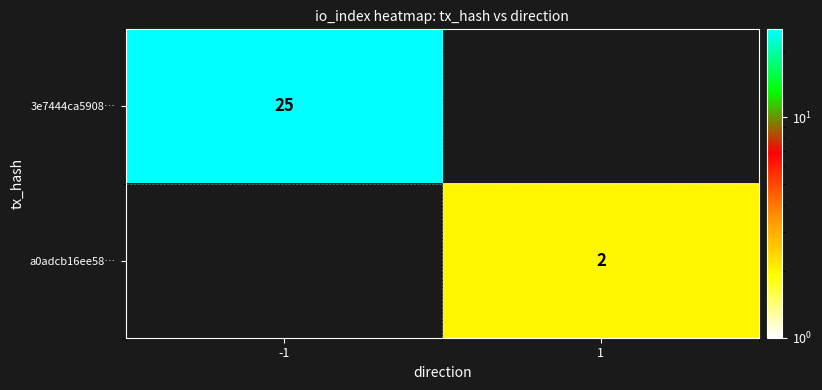

The value of a0adcb16ee58… at 1 is 2. True or false?

True